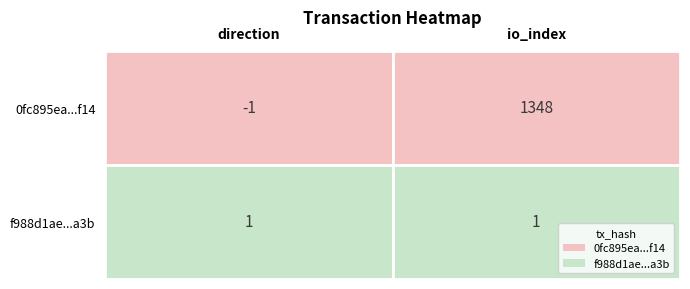

What is the total value across all series at 1?

1349